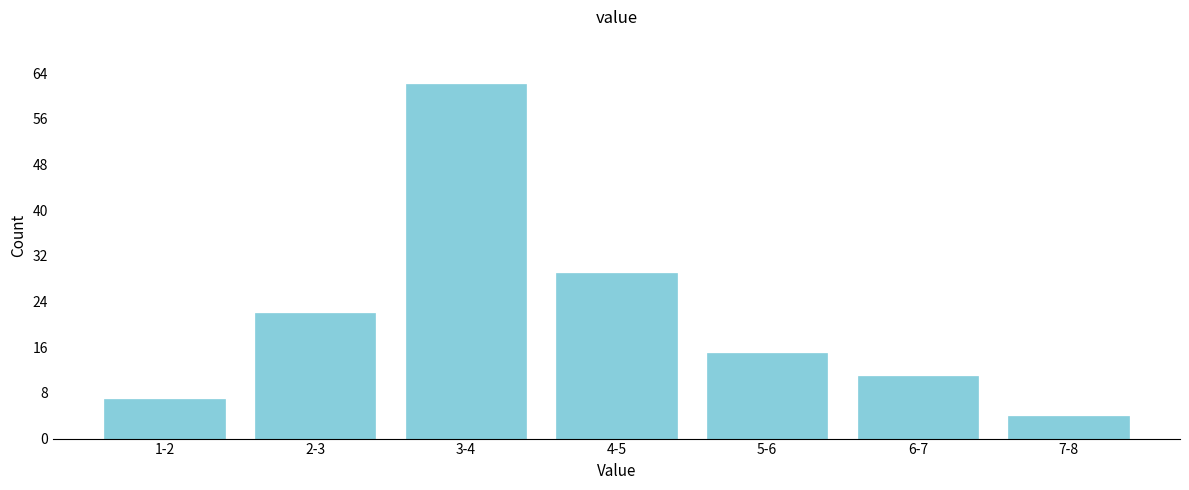

Reading left to right, what are all the values shown in this chart?

1-2=7	2-3=22	3-4=62	4-5=29	5-6=15	6-7=11	7-8=4